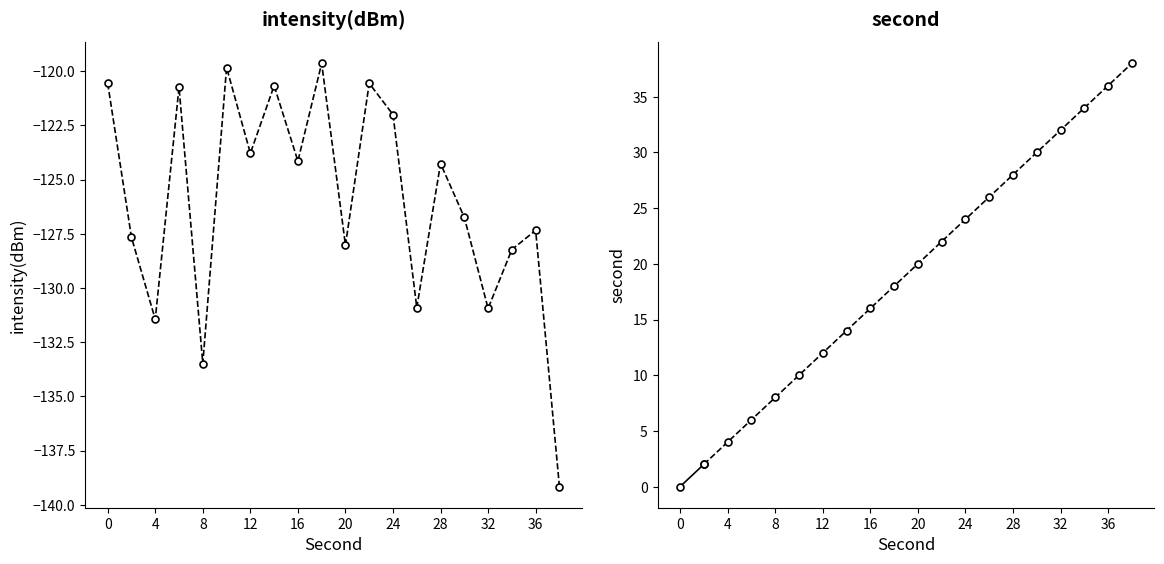

Which has a higher value, 4 or 30?

30